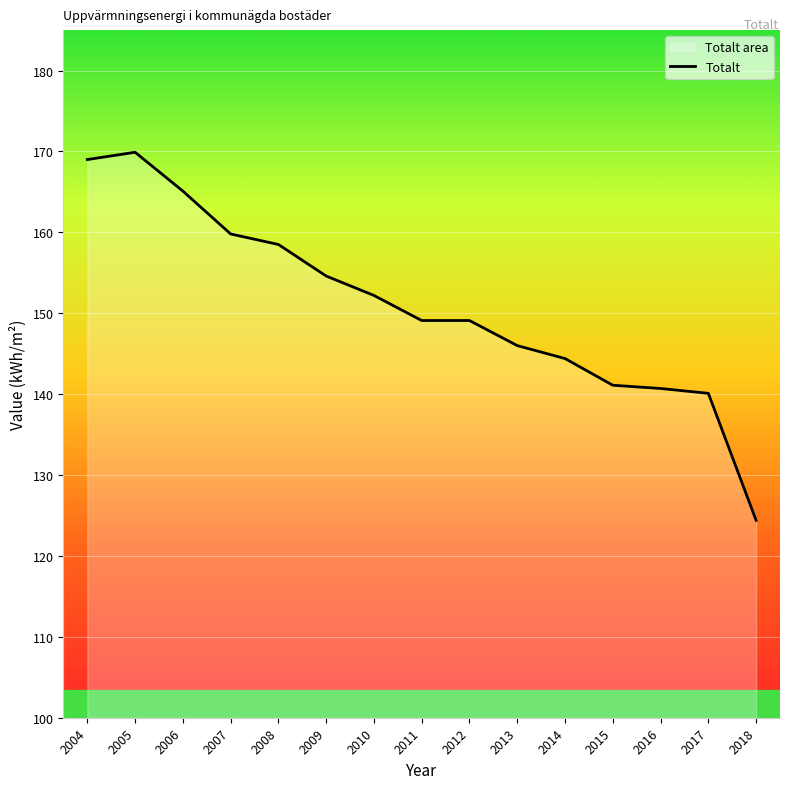

True or false: the data shows 102.7 at 2005.

False